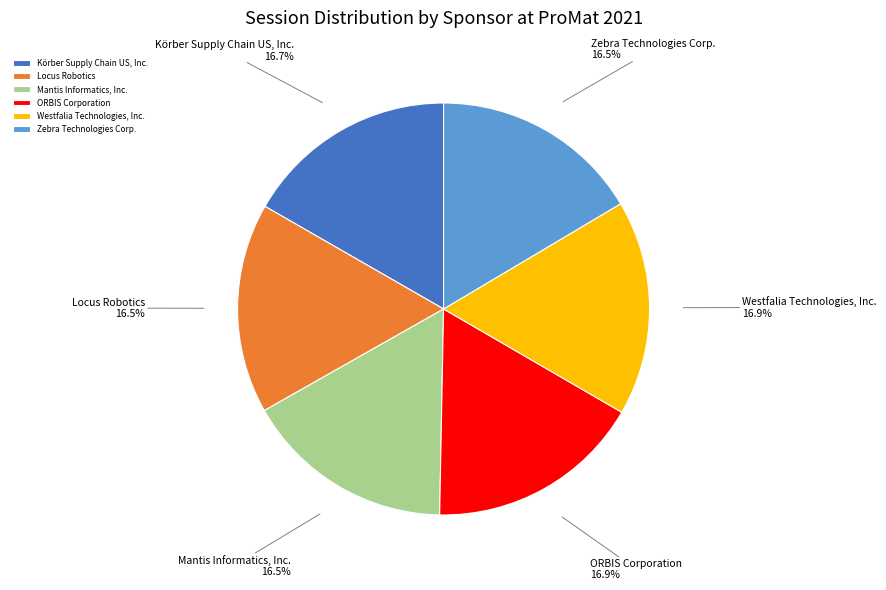

Is ORBIS Corporation the majority of the pie?

No